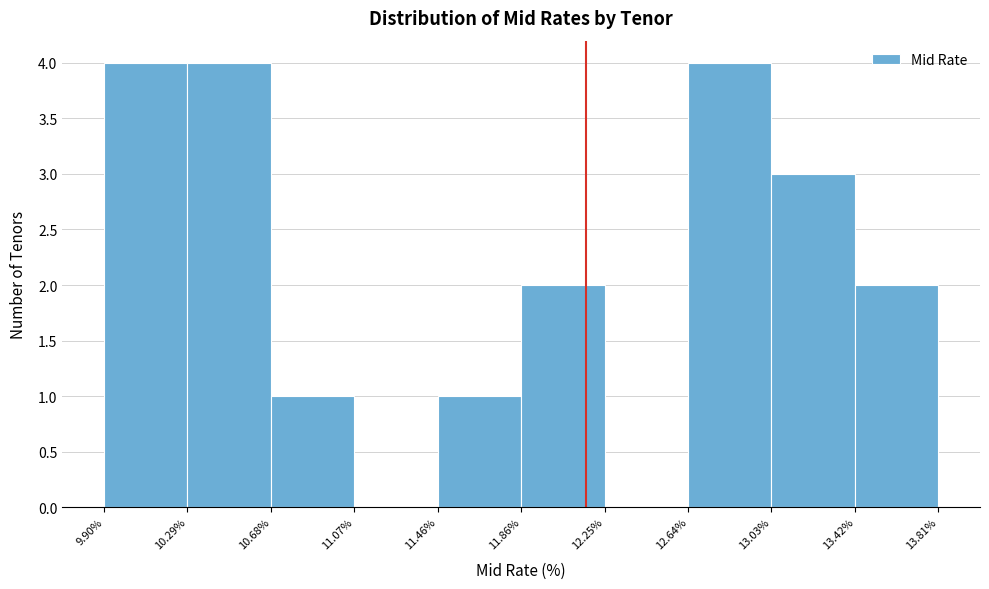

Reading left to right, list every bar in this chart as the range it spans on the x-axis followed by its height. The values are not printed on the chart, so give them approximately, as read against the axis.

9.90% to 10.29%: 4
10.29% to 10.68%: 4
10.68% to 11.07%: 1
11.07% to 11.46%: 0
11.46% to 11.86%: 1
11.86% to 12.25%: 2
12.25% to 12.64%: 0
12.64% to 13.03%: 4
13.03% to 13.42%: 3
13.42% to 13.81%: 2